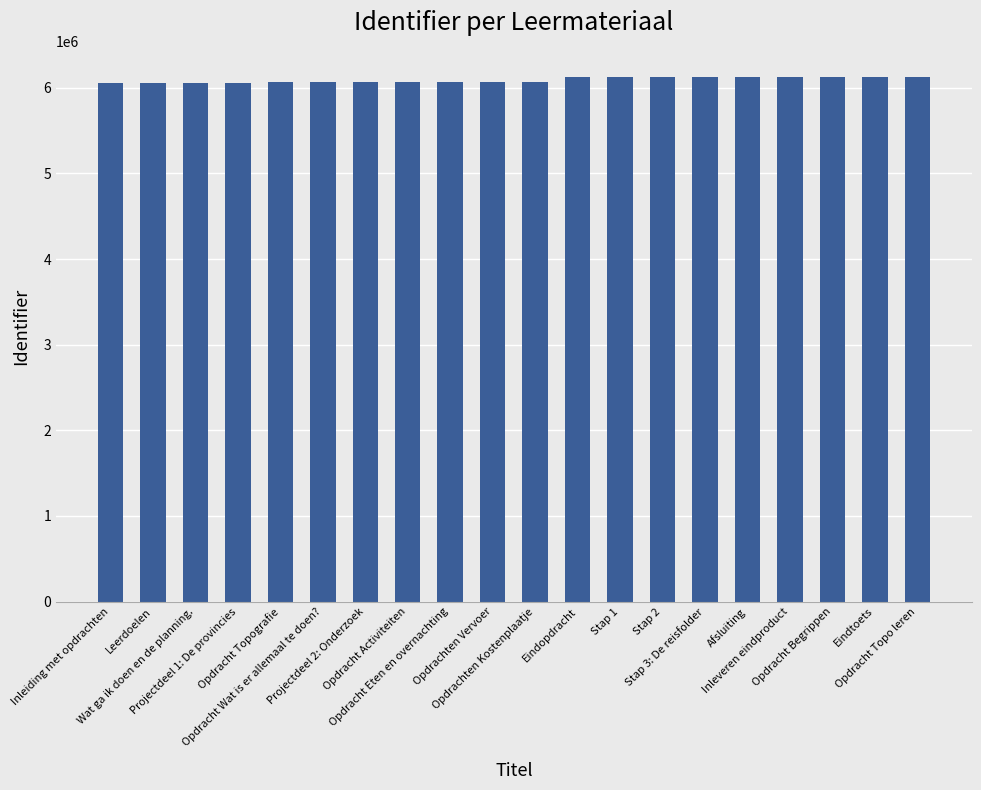

What is the average value?

6089689